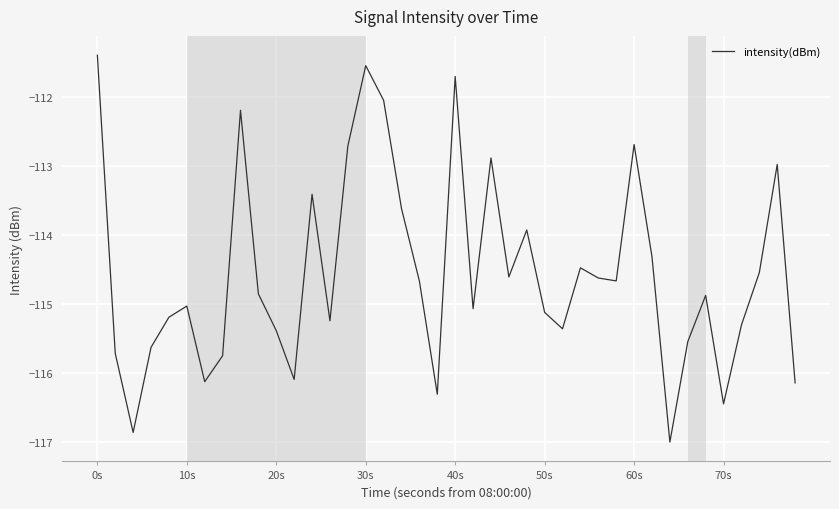

What is the greatest value displayed?

-111.4